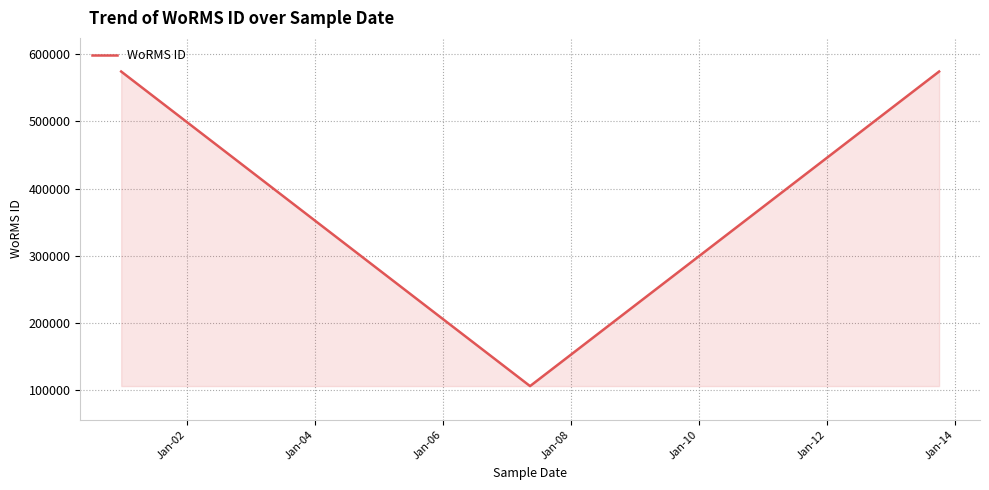

How many categories are shown in the chart?

3